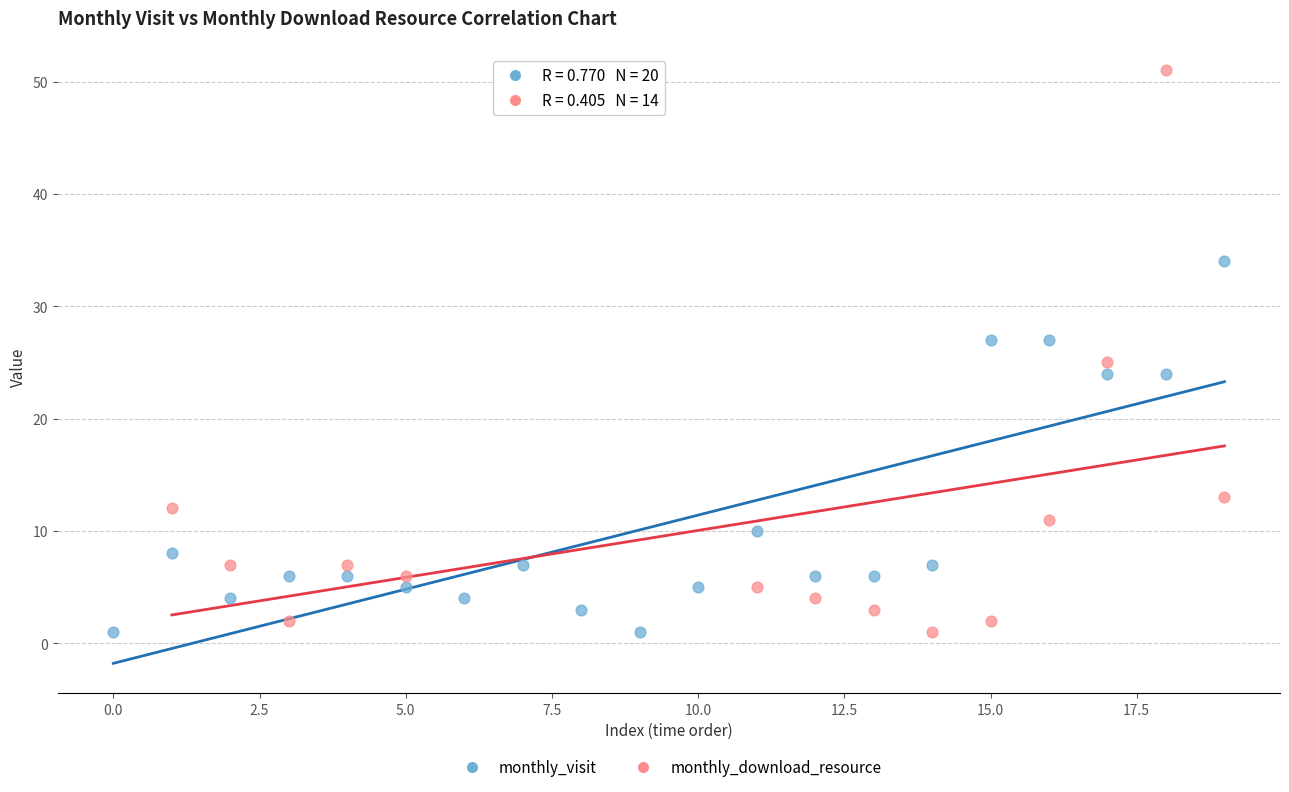

Which series has the largest Y range (max minus min)?

monthly_download_resource